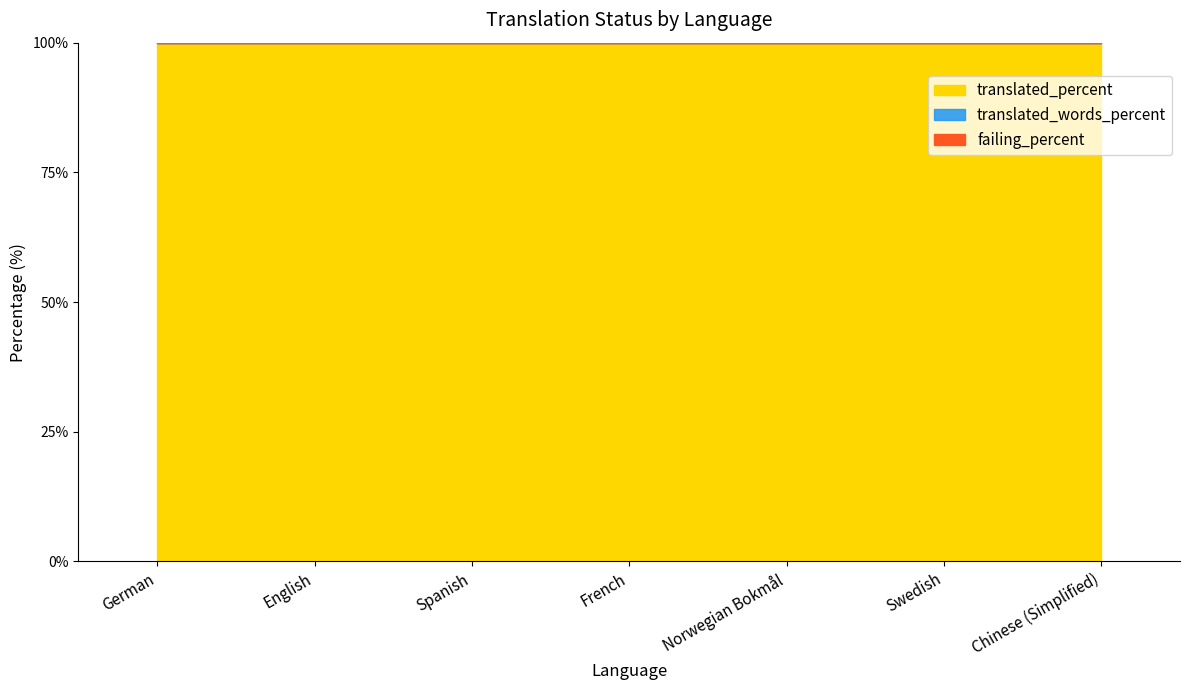

Does the chart display data point markers on the line(s)?

No